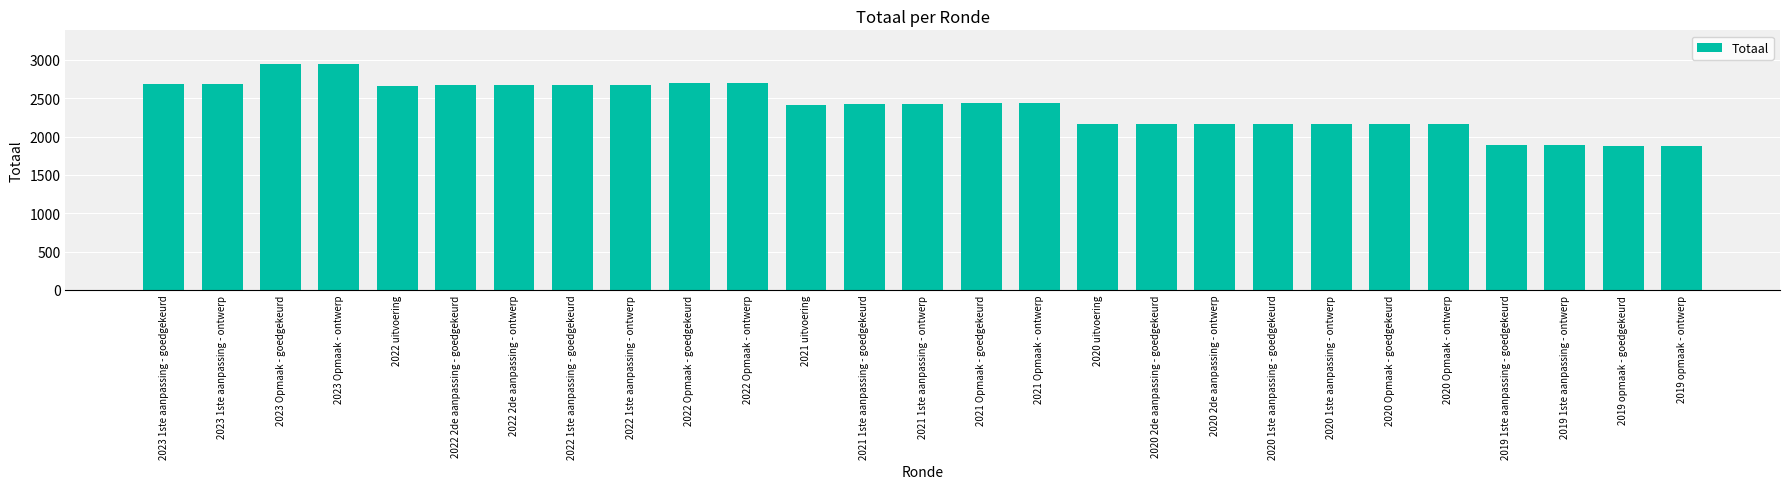

What is the difference between the maximum and minimum values?

1065